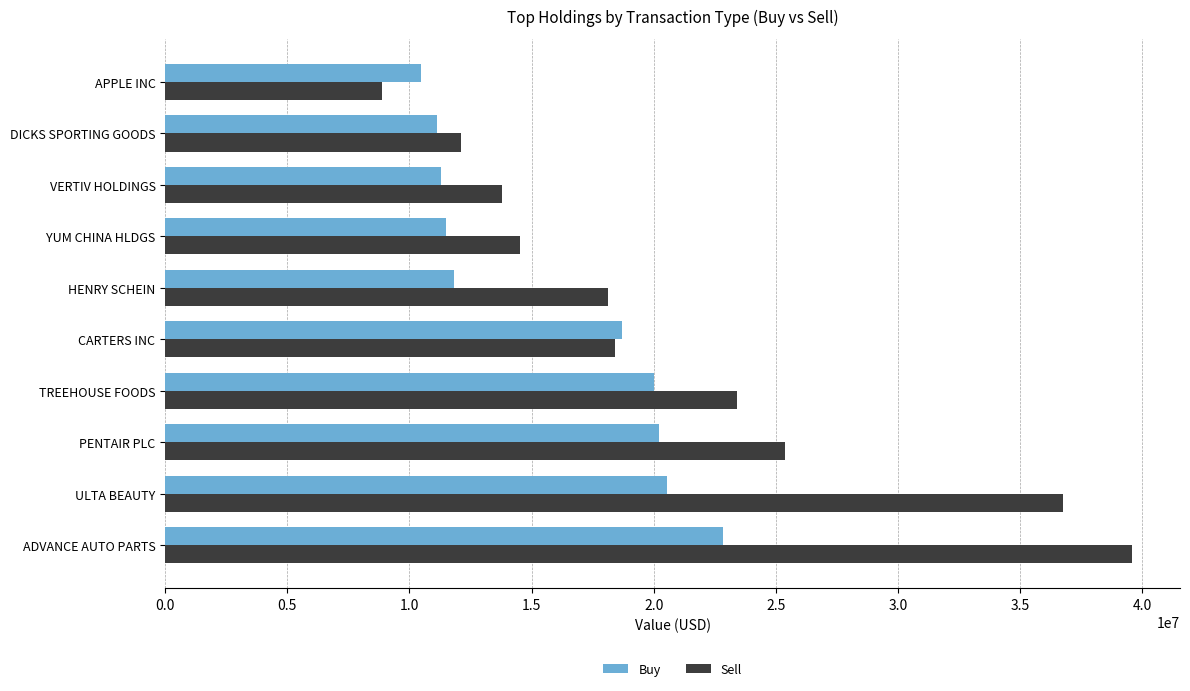

What is the sum of all Buy values?

158467000